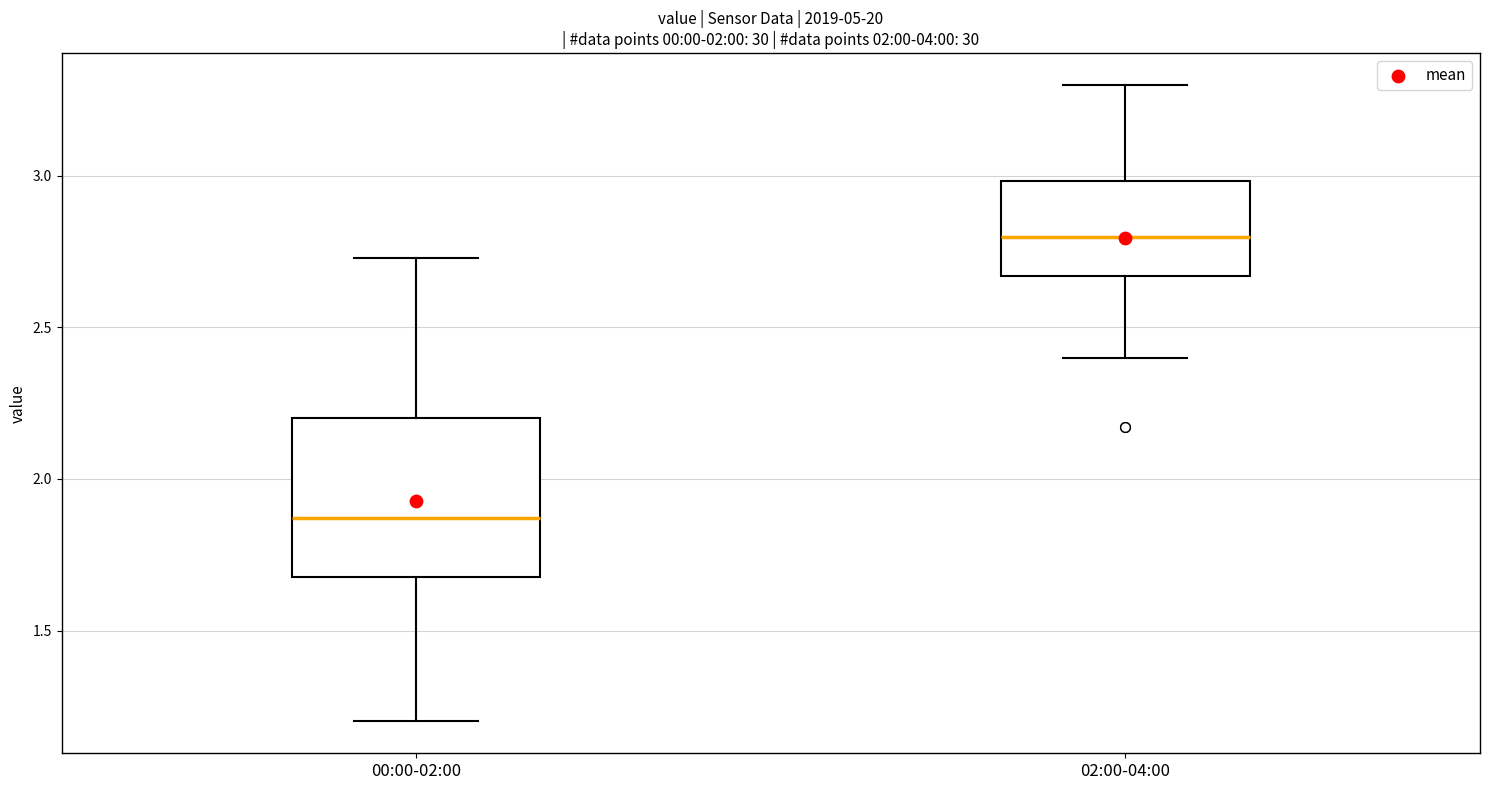

Where does the upper whisker of the box for 00:00-02:00 end on the y-axis? The values are not printed on the chart, so give them approximately, as read against the axis.

2.75